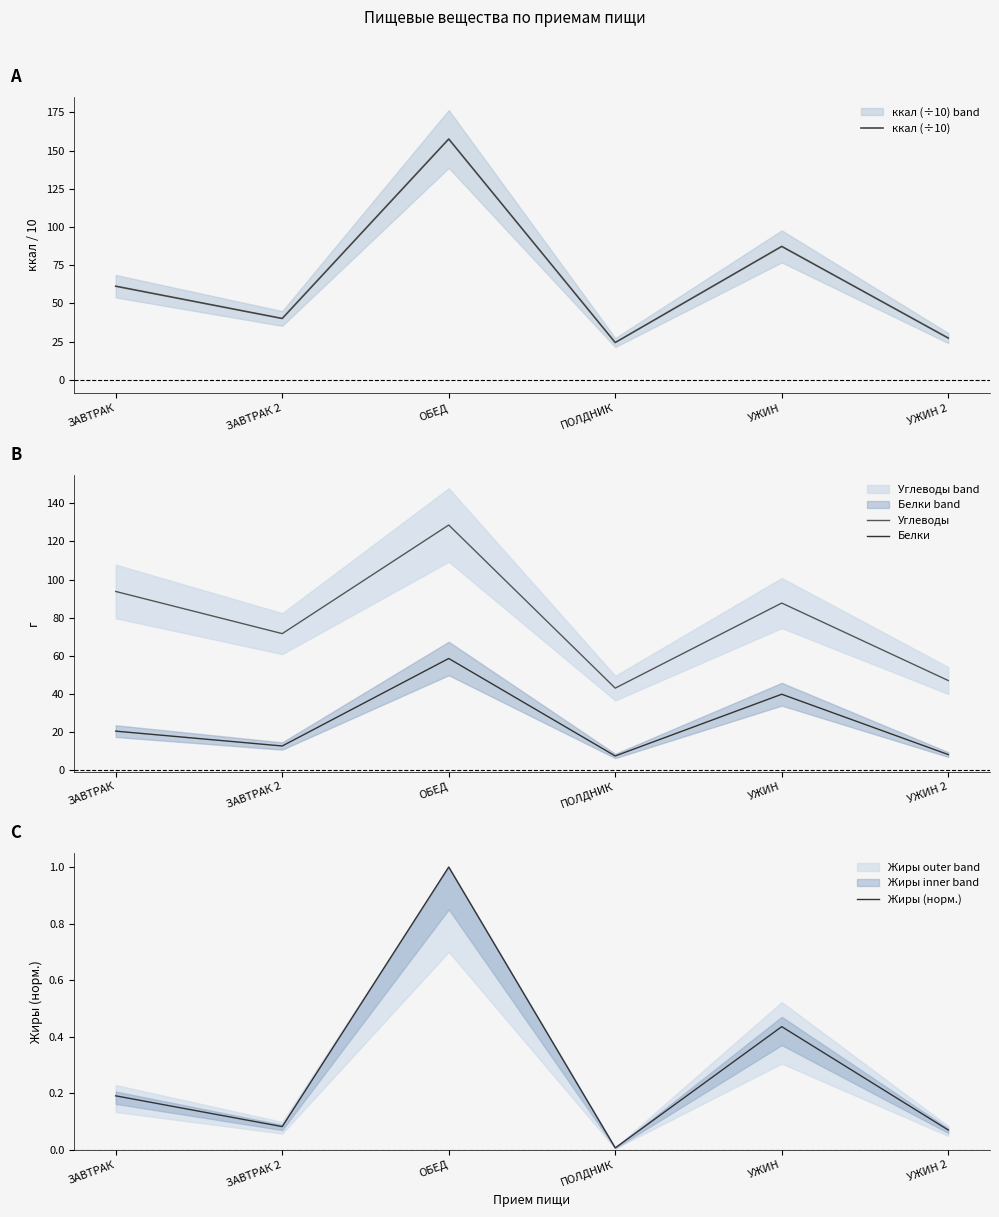

Reading left to right, extract all data points from this chart.

ккал (÷10): 61.3	40.2	157.5	24.5	87.3	27.4
Углеводы: 93.8	71.7	128.7	43.1	87.7	47.0
Белки: 20.5	12.7	58.6	7.5	39.9	8.2
Жиры (норм.): 0.2	0.1	1.0	0.0	0.4	0.1